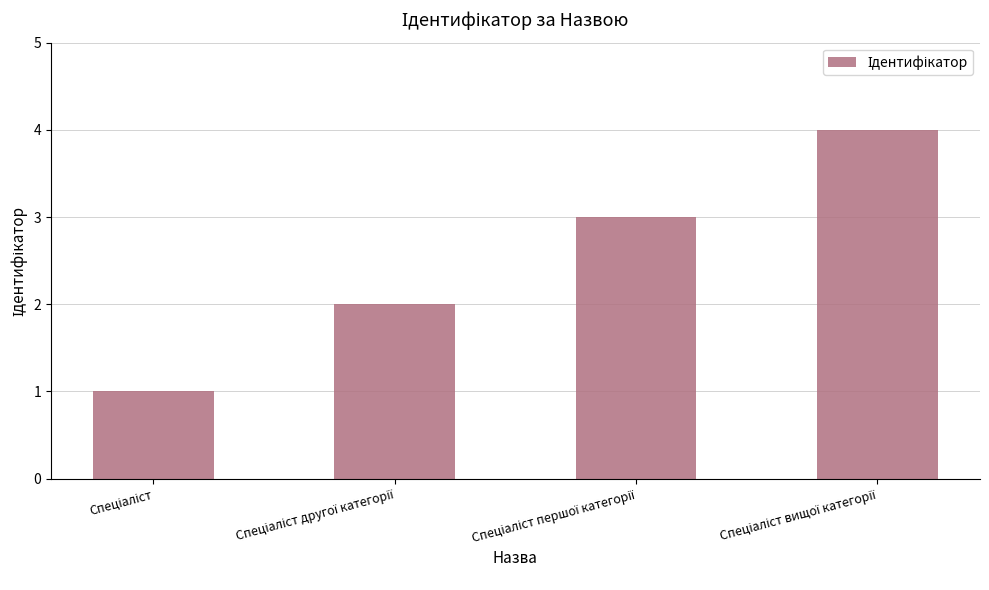

Count the values in the range 2 to 4.

3